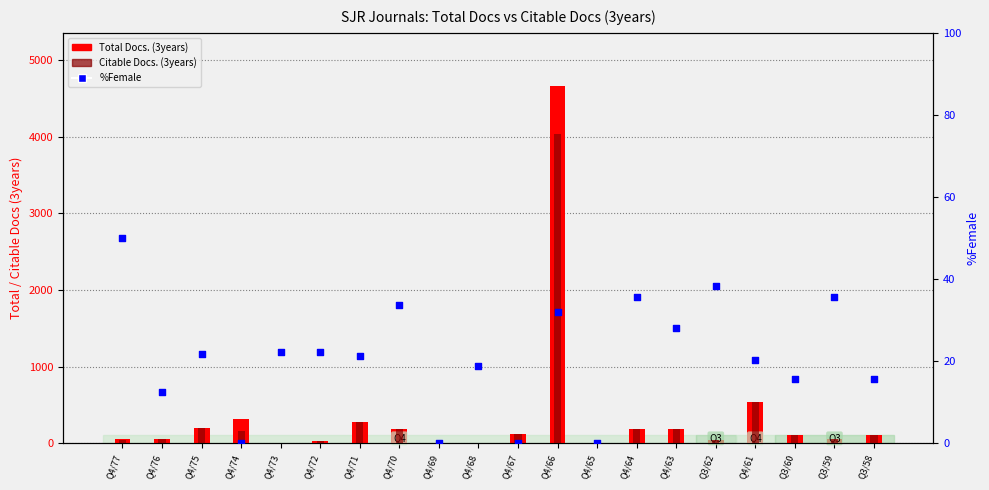

What is the total value across all series at Q4/70?

407.6